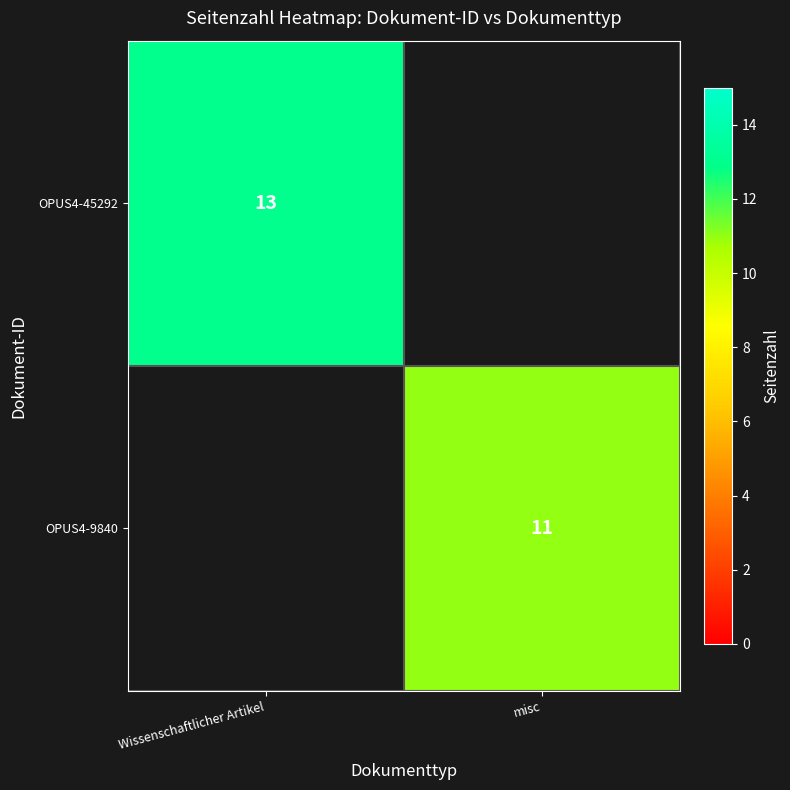

Is it true that OPUS4-9840 equals 11 at misc?

True